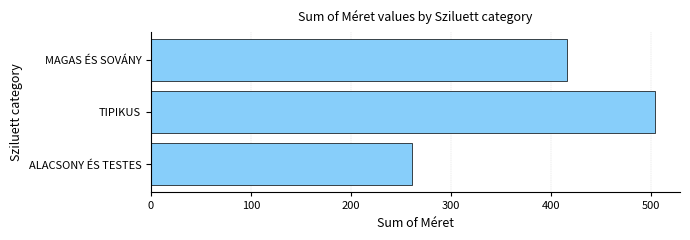

True or false: the data shows 106 at MAGAS ÉS SOVÁNY.

False